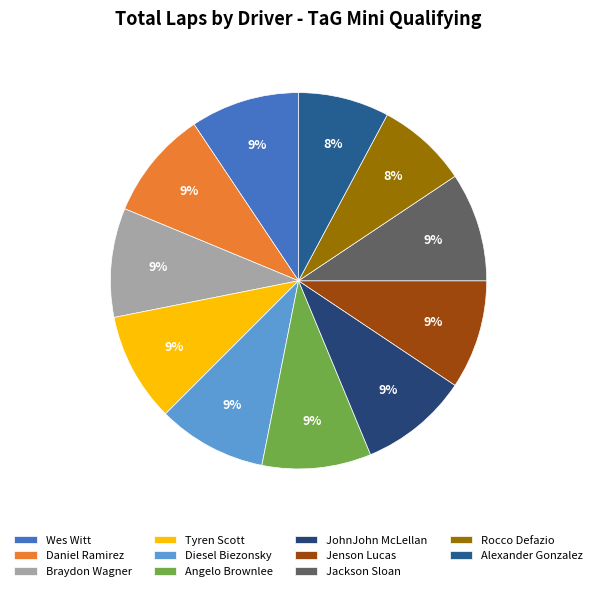

Rank the categories by value from highest to lowest.

Wes Witt, Daniel Ramirez, Braydon Wagner, Tyren Scott, Diesel Biezonsky, Angelo Brownlee, JohnJohn McLellan, Jenson Lucas, Jackson Sloan, Rocco Defazio, Alexander Gonzalez